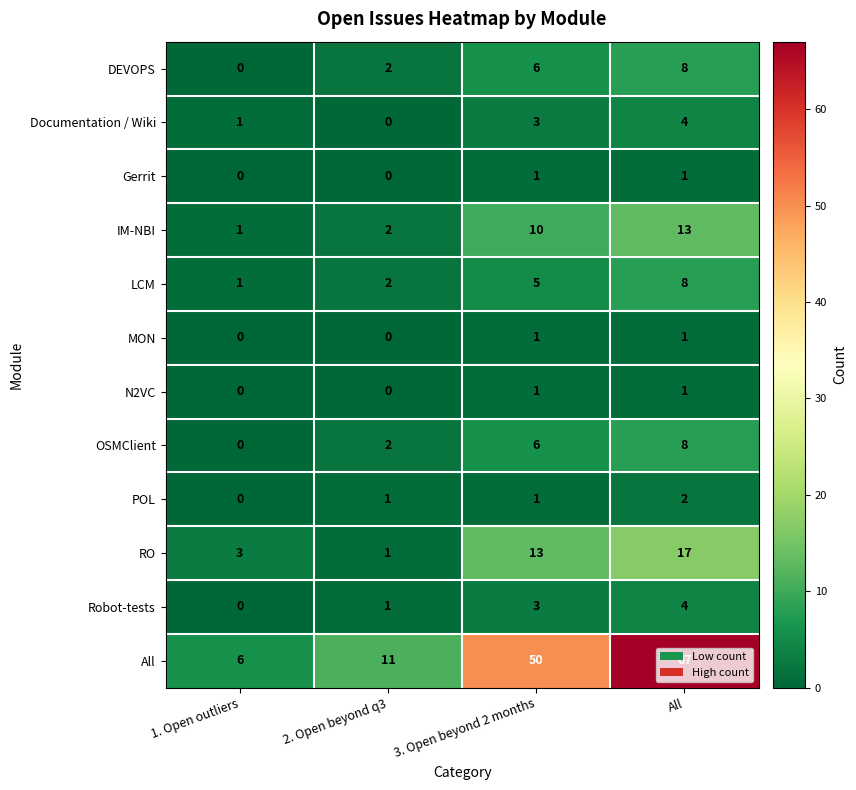

What is the approximate value of Documentation / Wiki at All?

4